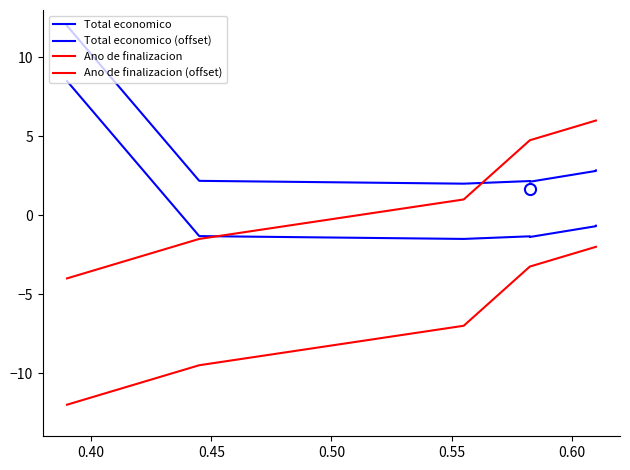

Count the number of data series in this chart.

4